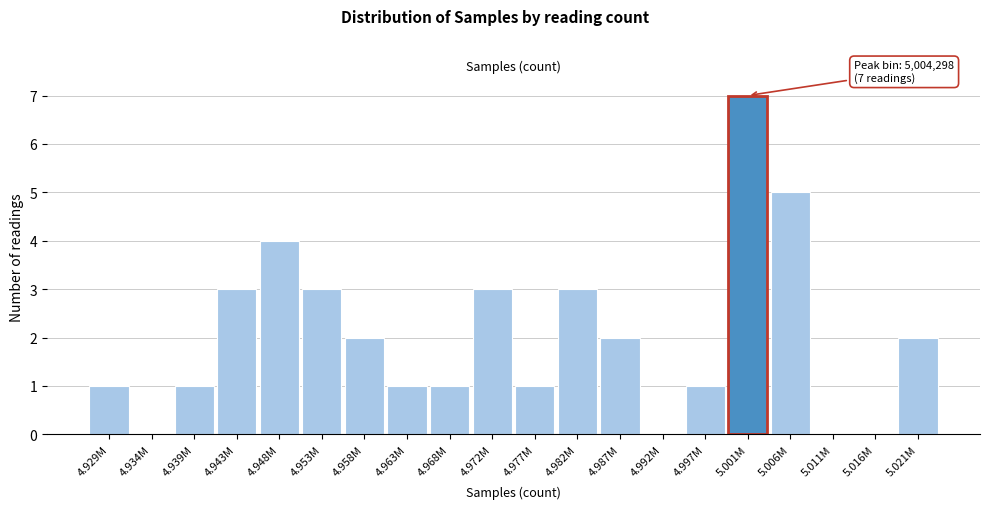

Reading right to left, list all the values displayed in this chart.

5.021M=2	5.016M=0	5.011M=0	5.006M=5	5.001M=7	4.997M=1	4.992M=0	4.987M=2	4.982M=3	4.977M=1	4.972M=3	4.968M=1	4.963M=1	4.958M=2	4.953M=3	4.948M=4	4.943M=3	4.939M=1	4.934M=0	4.929M=1